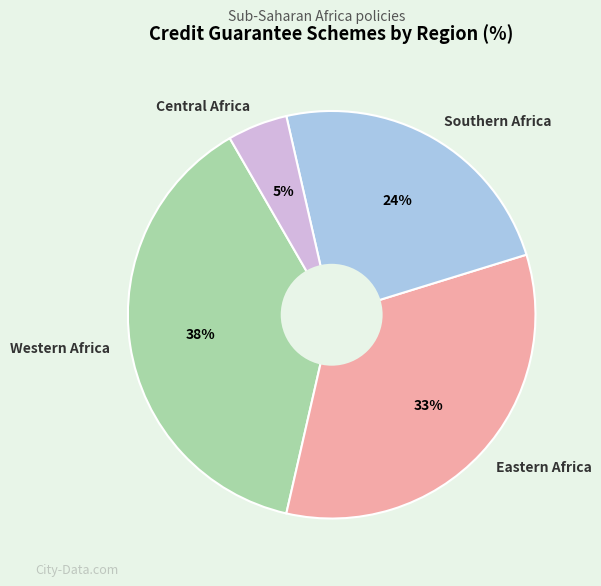

To the nearest percent, what portion does Central Africa represent?

5%